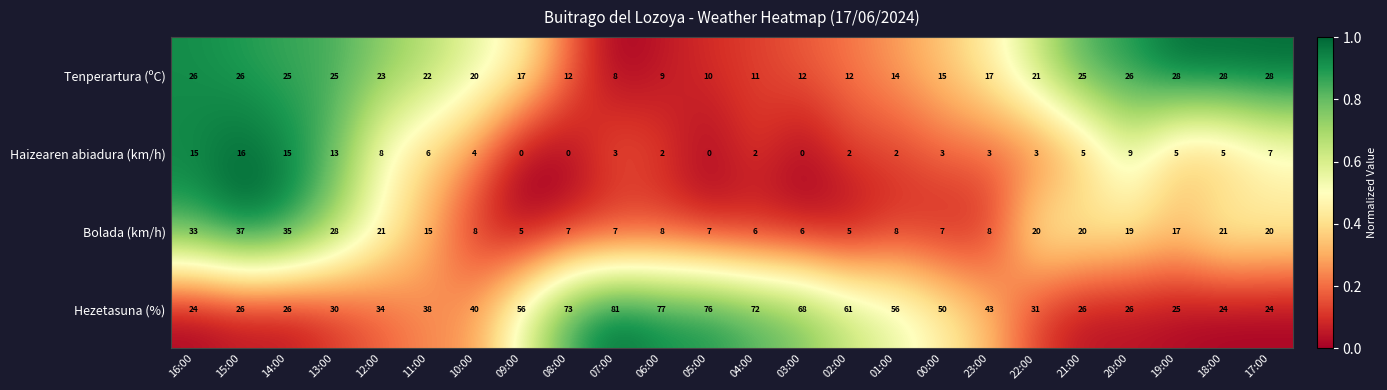

Is it true that Tenperartura (ºC) equals 9 at 06:00?

True